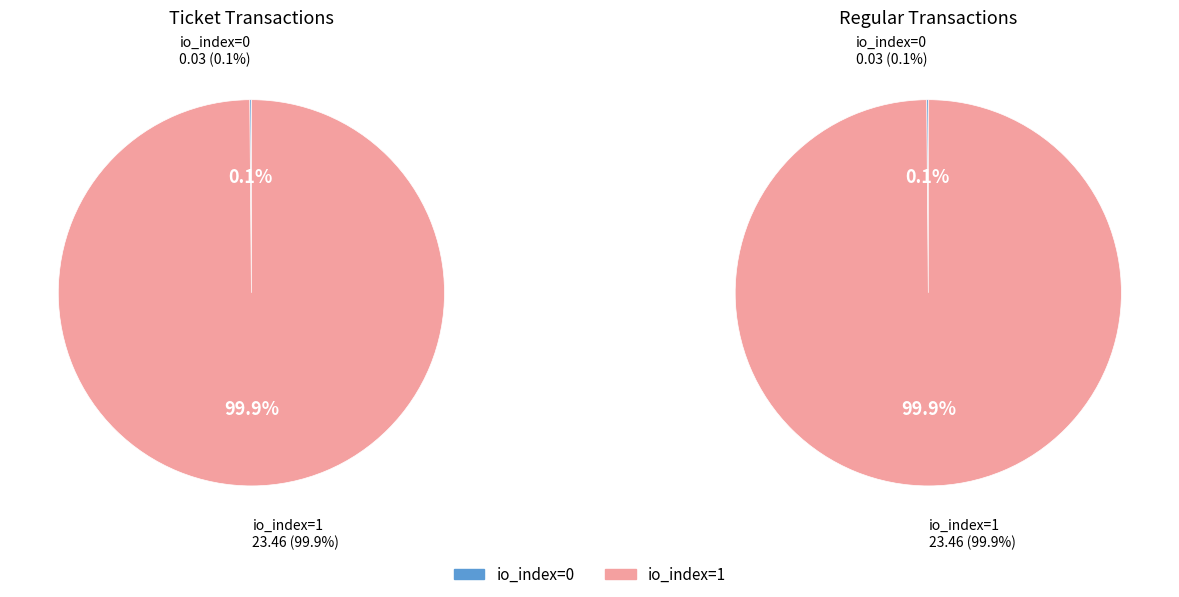

To the nearest percent, what is the difference between the largest and smallest slice percentages?

100%